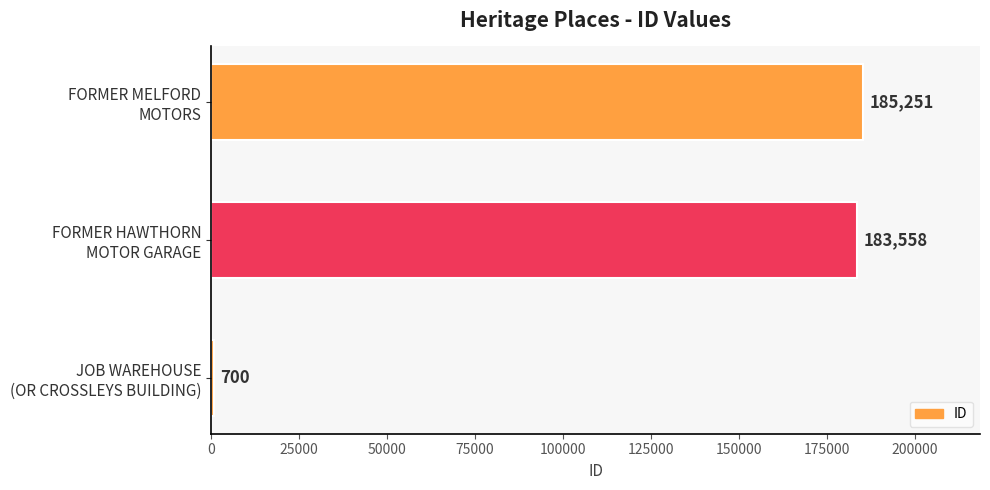

List the labels in order of value, smallest first.

JOB WAREHOUSE
(OR CROSSLEYS BUILDING), FORMER HAWTHORN
MOTOR GARAGE, FORMER MELFORD
MOTORS